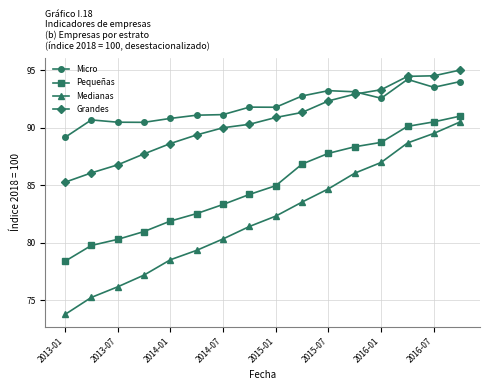

What is the value of the Pequeñas point at the 16th from the left?

91.0